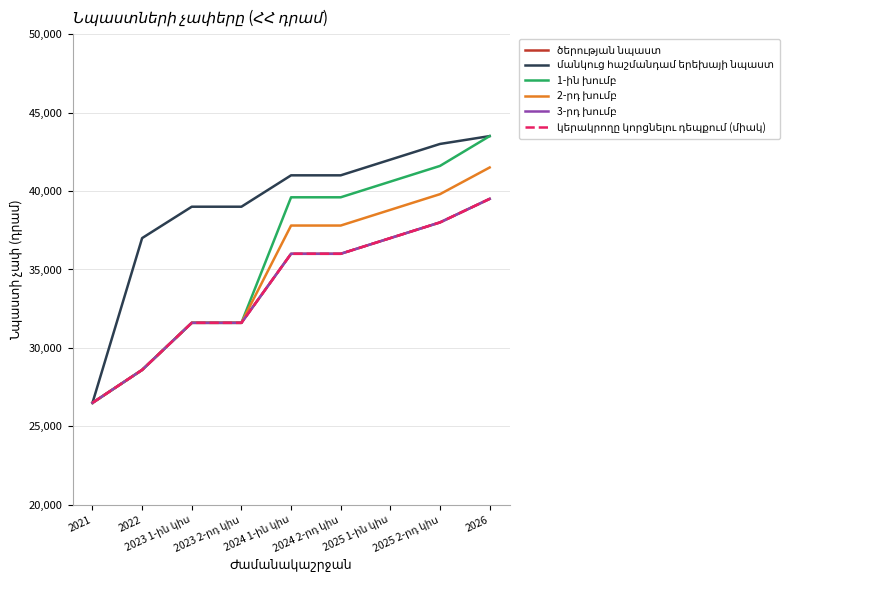

Rank the categories by 3-րդ խումբ value from highest to lowest.

2026, 2025 2-րդ կիս, 2025 1-ին կիս, 2024 1-ին կիս, 2024 2-րդ կիս, 2023 1-ին կիս, 2023 2-րդ կիս, 2022, 2021